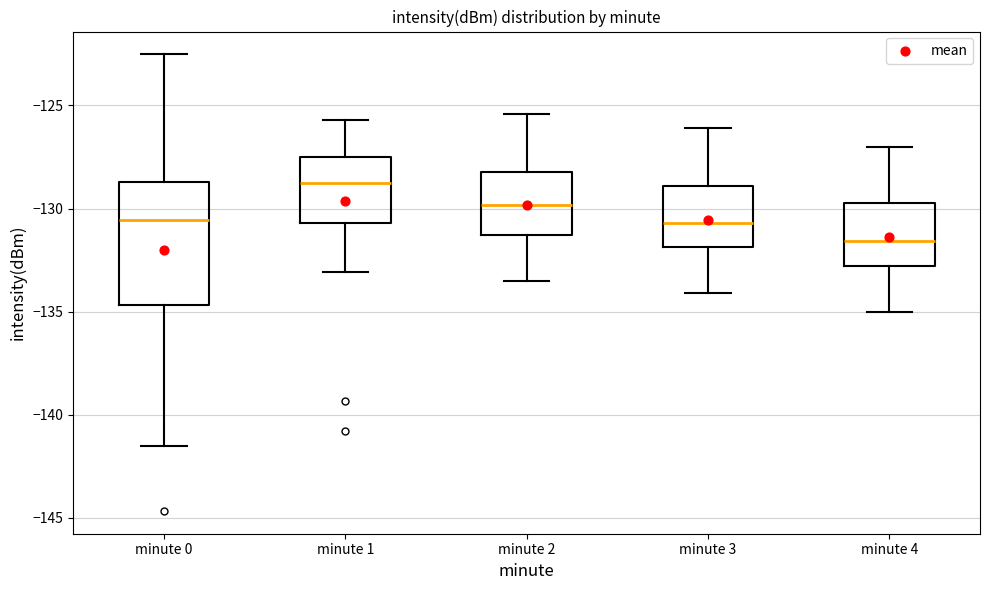

Which box's median line is the highest?

minute 1